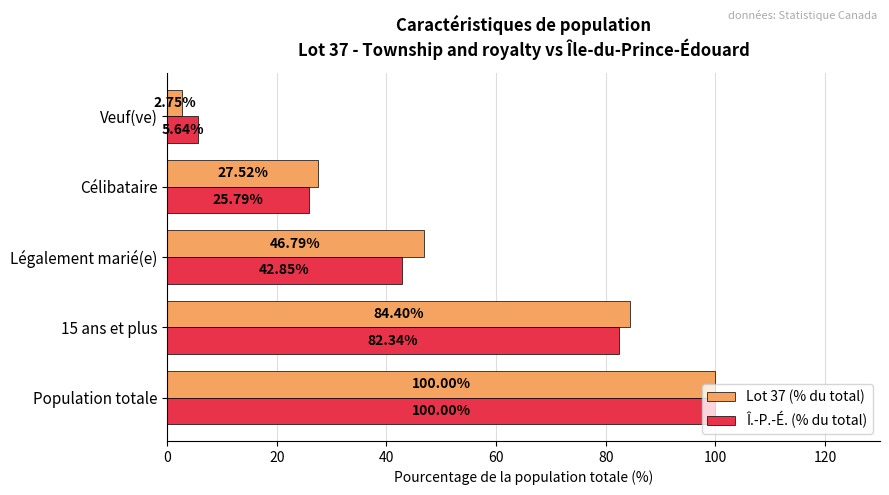

Which series has the largest range (max minus min)?

Lot 37 (% du total)